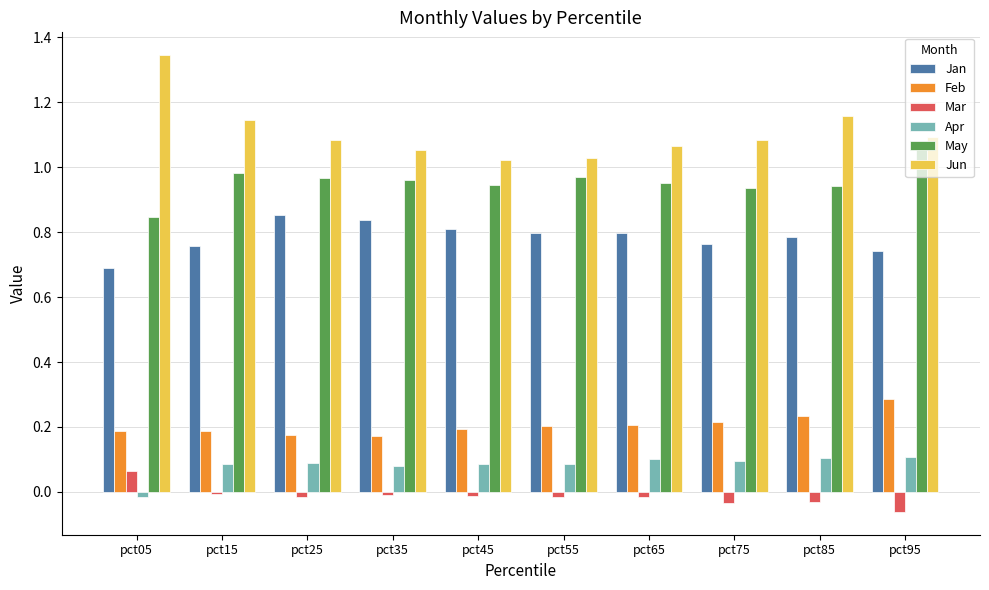

Which category has the highest value in the Mar series?

pct05